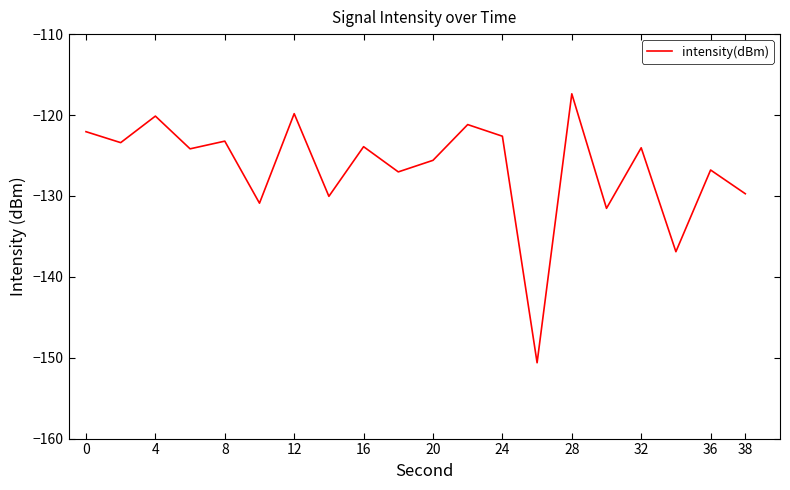

What is the greatest value displayed?

-117.4